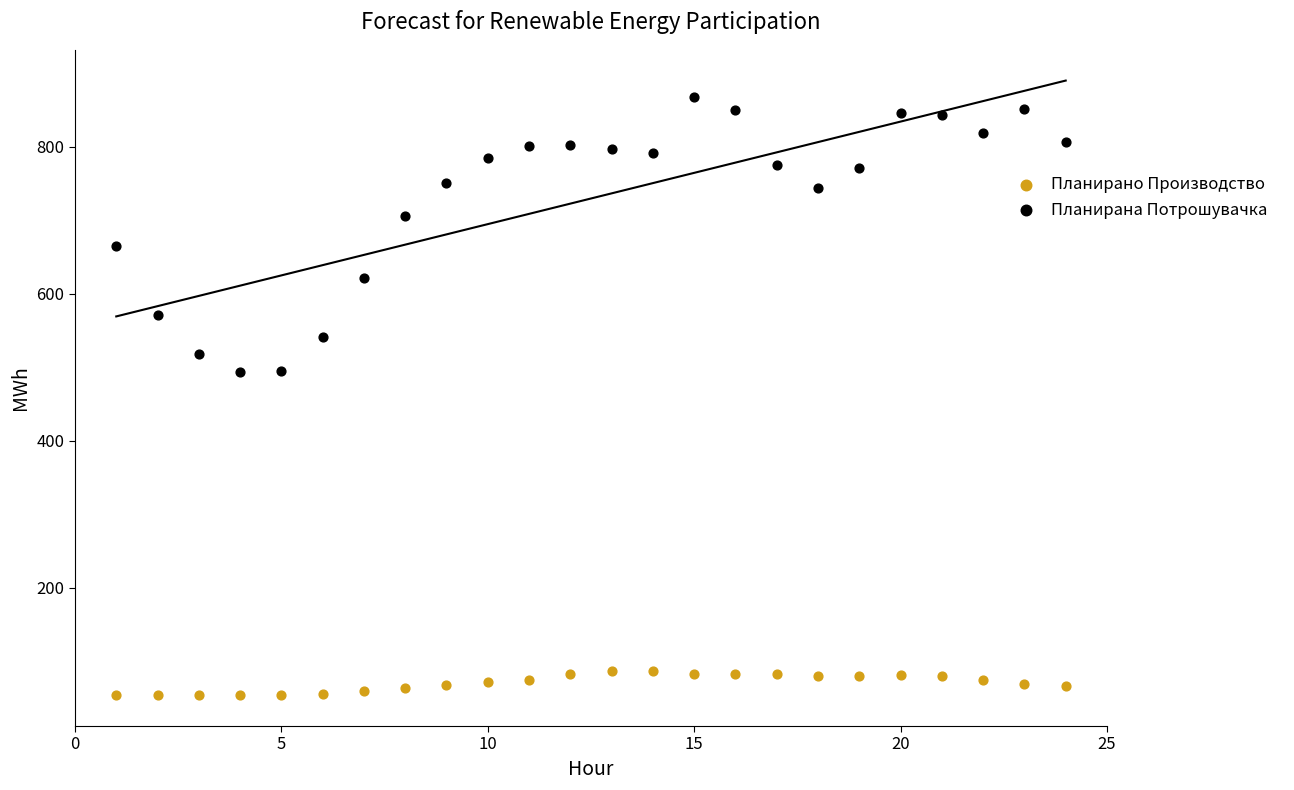

What are all the series names shown in the legend?

Планирано Производство, Планирана Потрошувачка